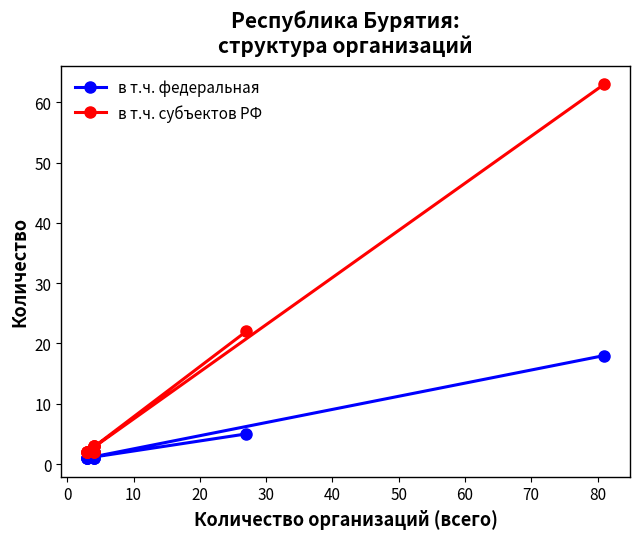

True or false: в т.ч. федеральная and в т.ч. субъектов РФ cross at least once.

False